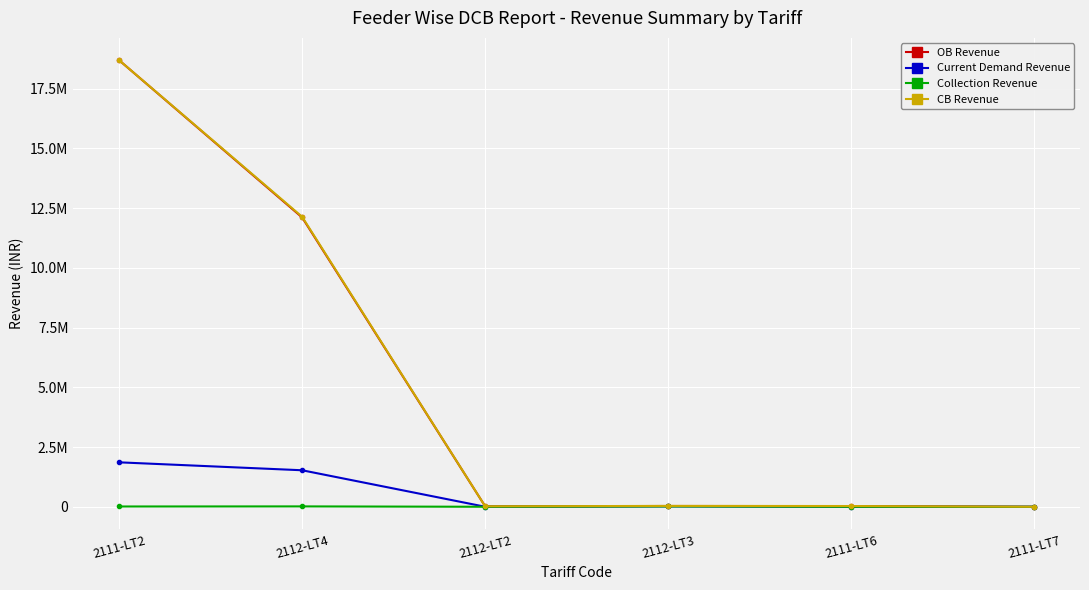

Does the chart have visible grid lines?

Yes